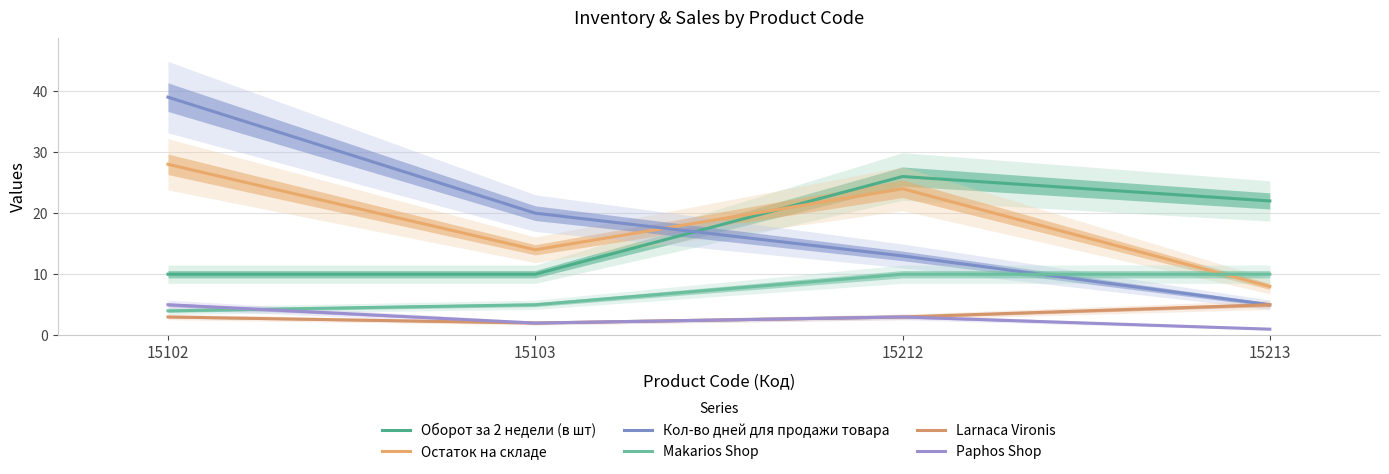

At how many categories does at least one series exceed 30?

1